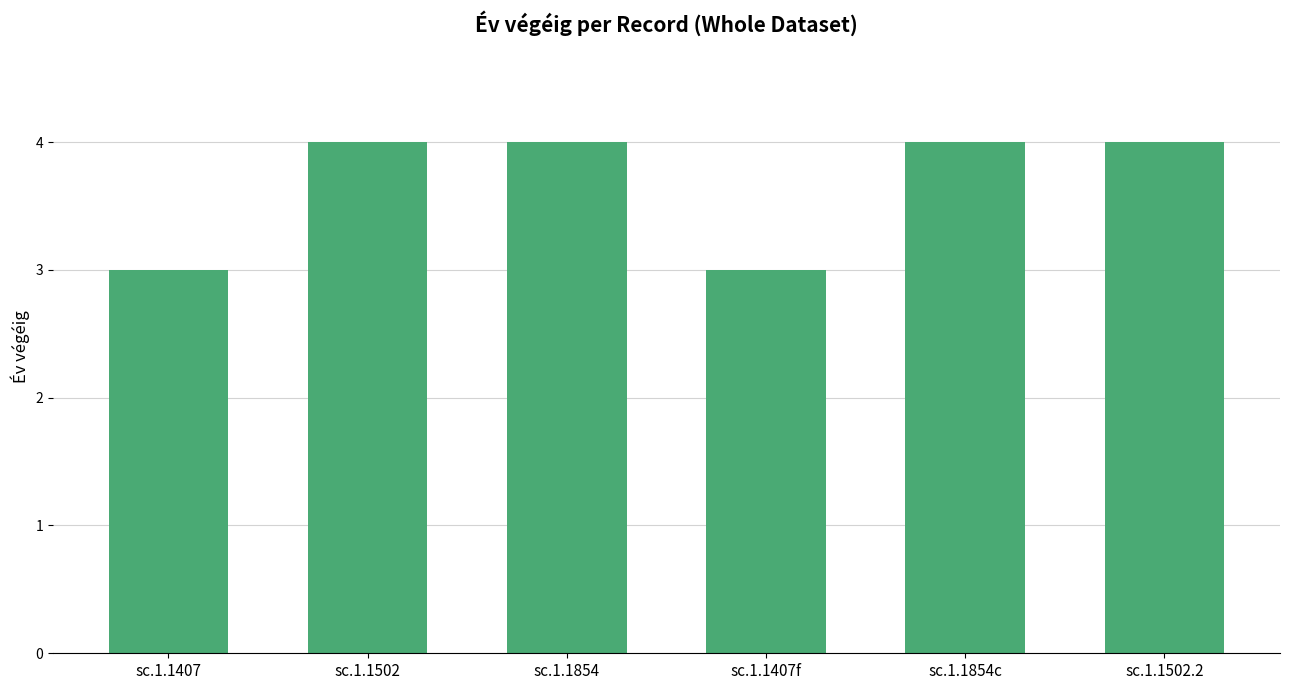

Count the number of categories in the chart.

6